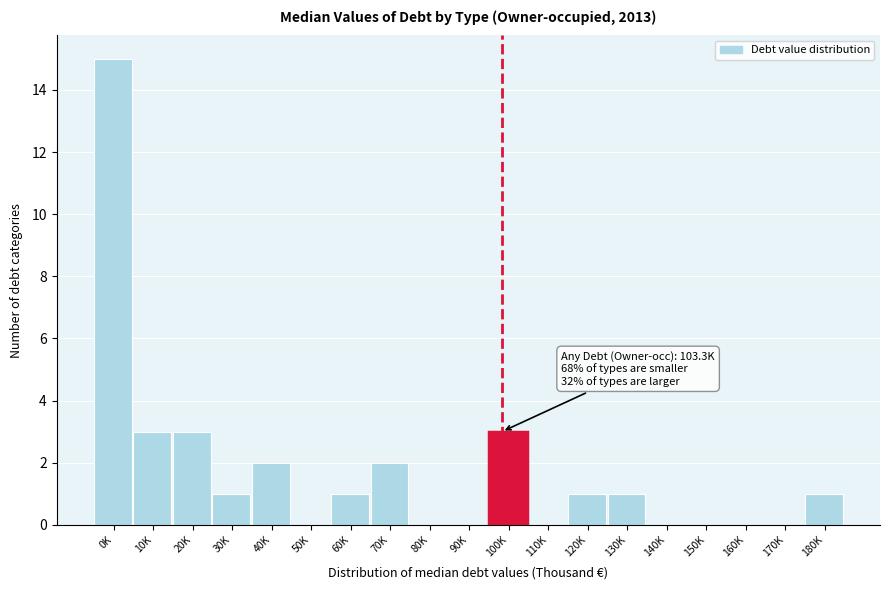

Reading left to right, list all the values displayed in this chart.

0K=15	10K=3	20K=3	30K=1	40K=2	50K=0	60K=1	70K=2	80K=0	90K=0	100K=3	110K=0	120K=1	130K=1	140K=0	150K=0	160K=0	170K=0	180K=1